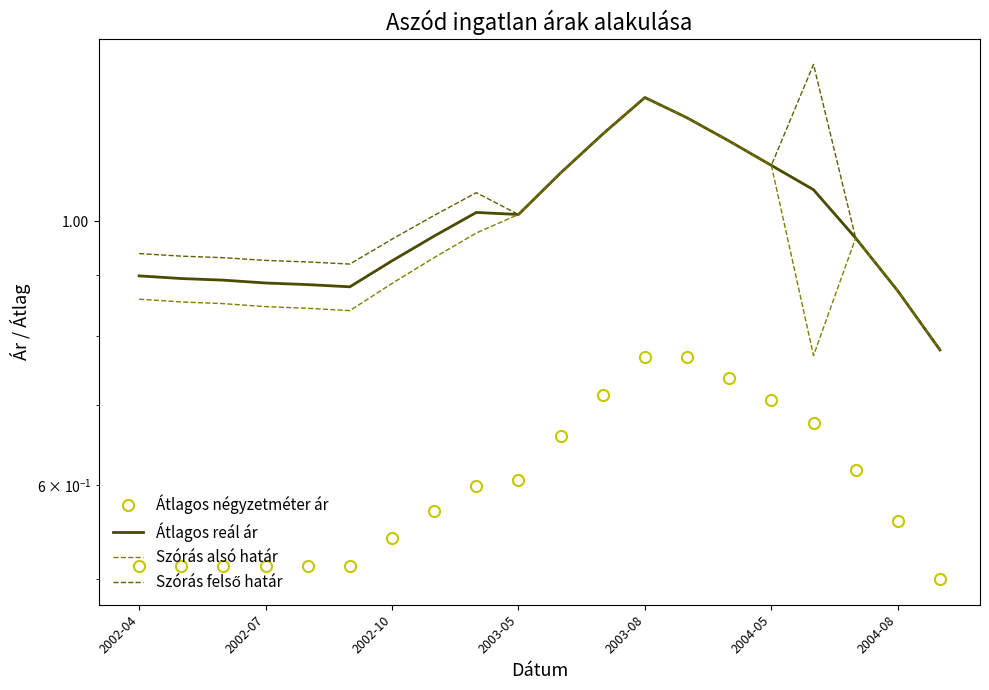

Between 8 and 16, which series saw the biggest shift?

Szórás felső határ